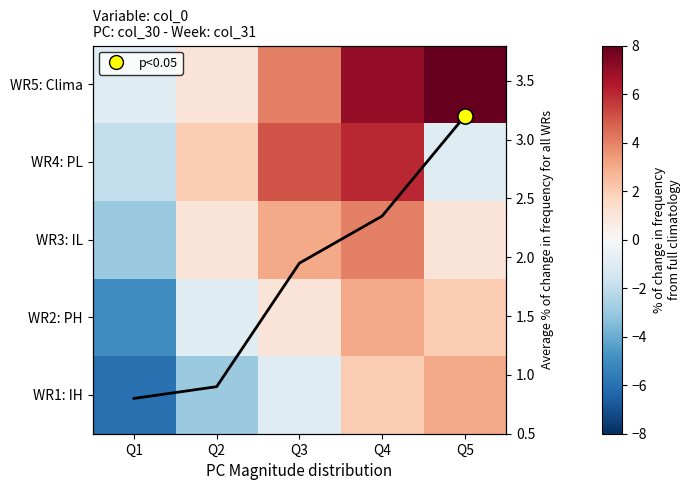

Which category has the highest value in the avg series?

Q5